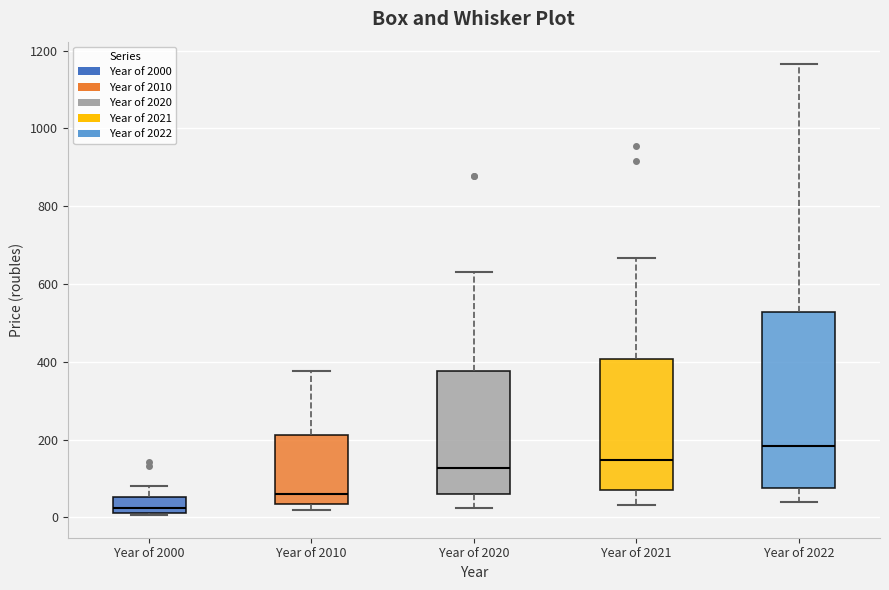

Reading left to right, transcribe this box plot: for each box, give where its median line is, the range the box spans, and where its two whiskers end, as read against the y-axis. The values are not printed on the chart, so give them approximately, as read against the axis.

Year of 2000: median 20 (just above the box's lower edge), box 20 to 60, whiskers 0 to 80
Year of 2010: median 60, box 40 to 220, whiskers 20 to 380
Year of 2020: median 120, box 60 to 380, whiskers 20 to 640
Year of 2021: median 140, box 60 to 400, whiskers 40 to 660
Year of 2022: median 180, box 80 to 520, whiskers 40 to 1160